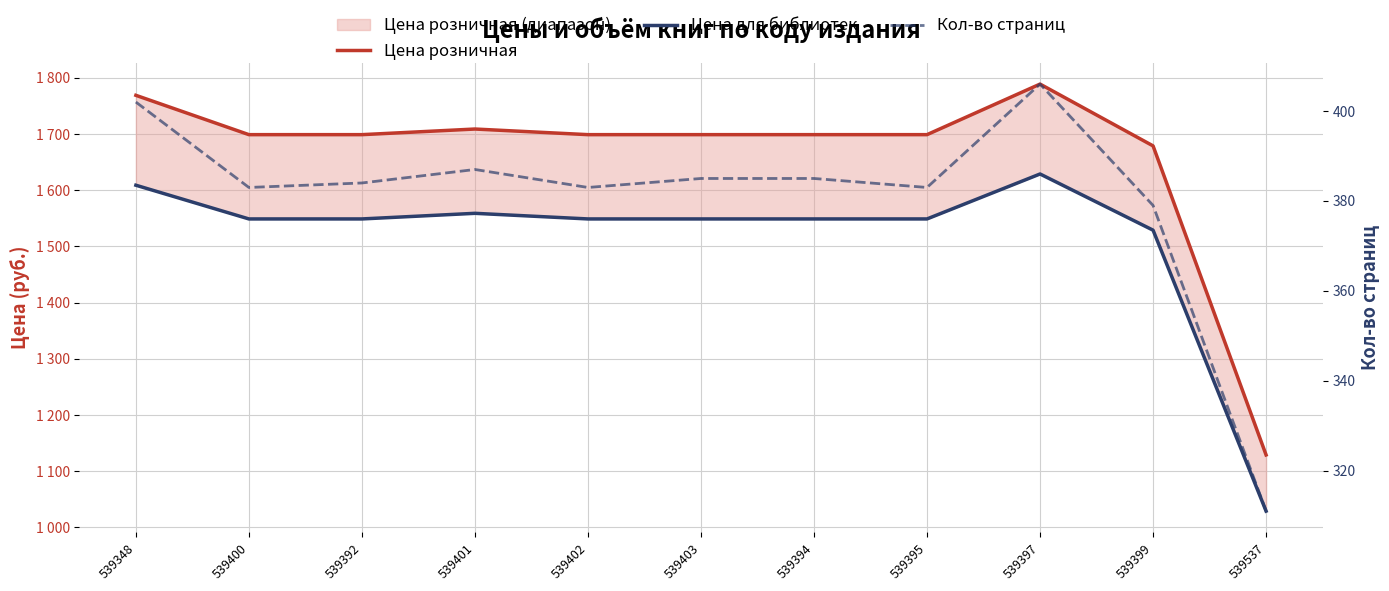

What is the approximate value of Цена для библиотек at 539403, to the nearest 50?

1550